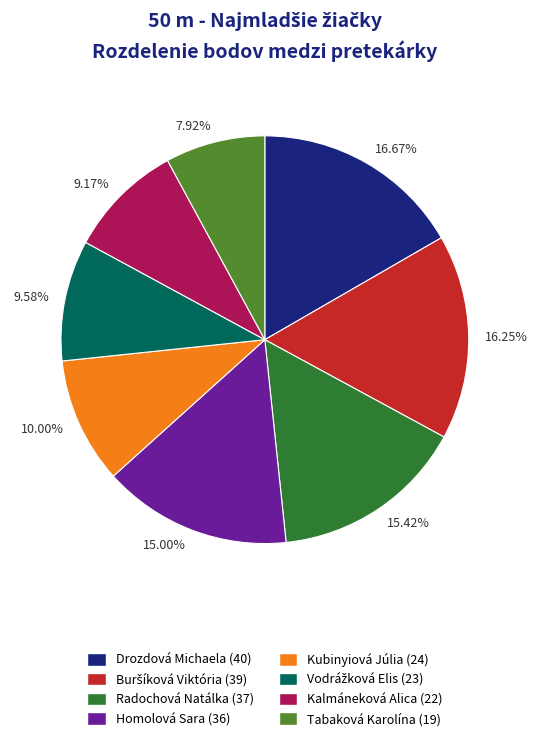

Is the sum of 7.92% and 9.58% greater than half?

No